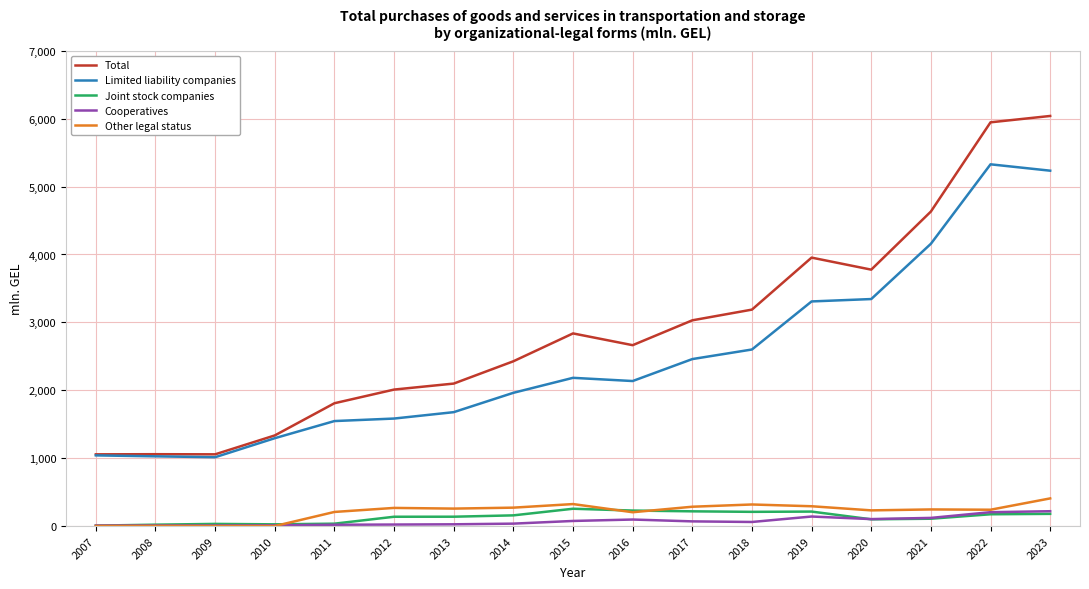

What is the sum of the Cooperatives values at 2011 and 2008?

27.7